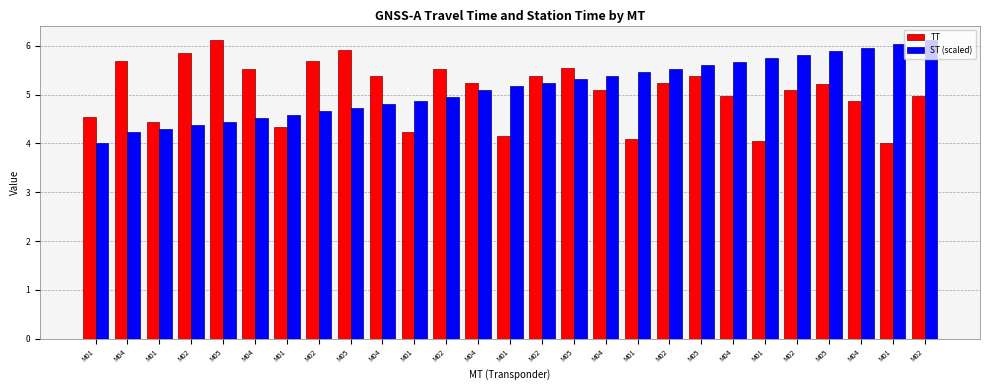

What is the total value across all series at M05?

10.6